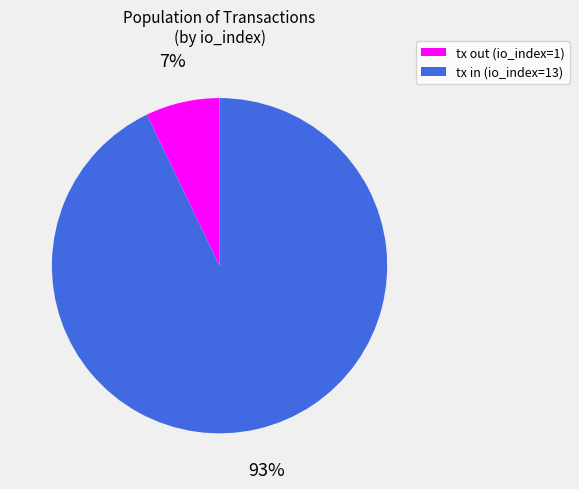

Count the number of slices in the pie.

2